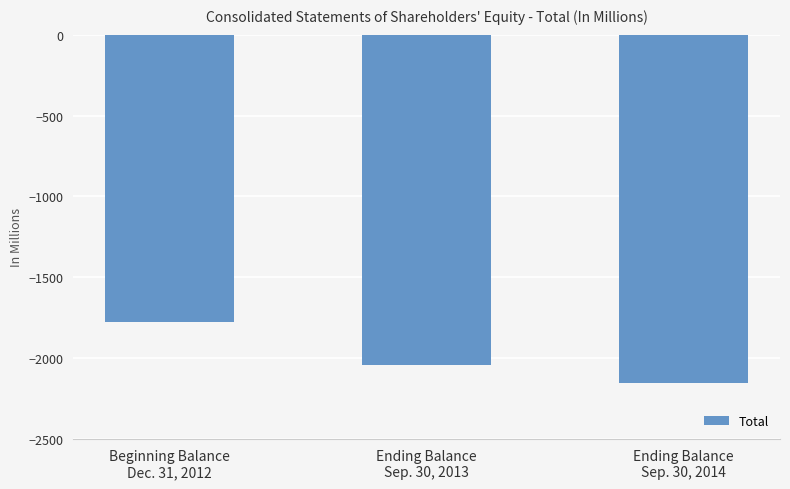

What is the value of the 1st bar from the left?

-1777